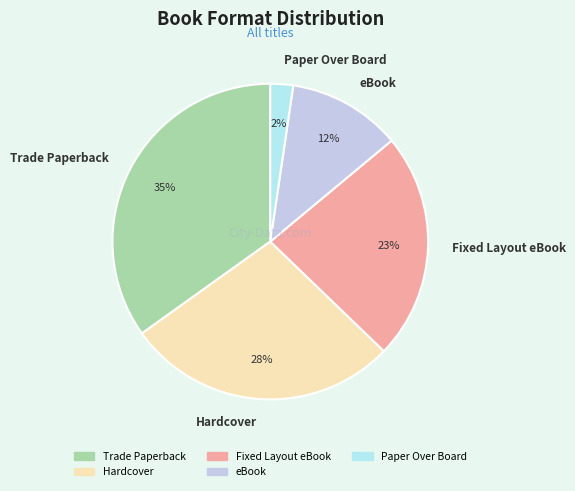

To the nearest percent, what is the difference between the largest and smallest slice percentages?

33%